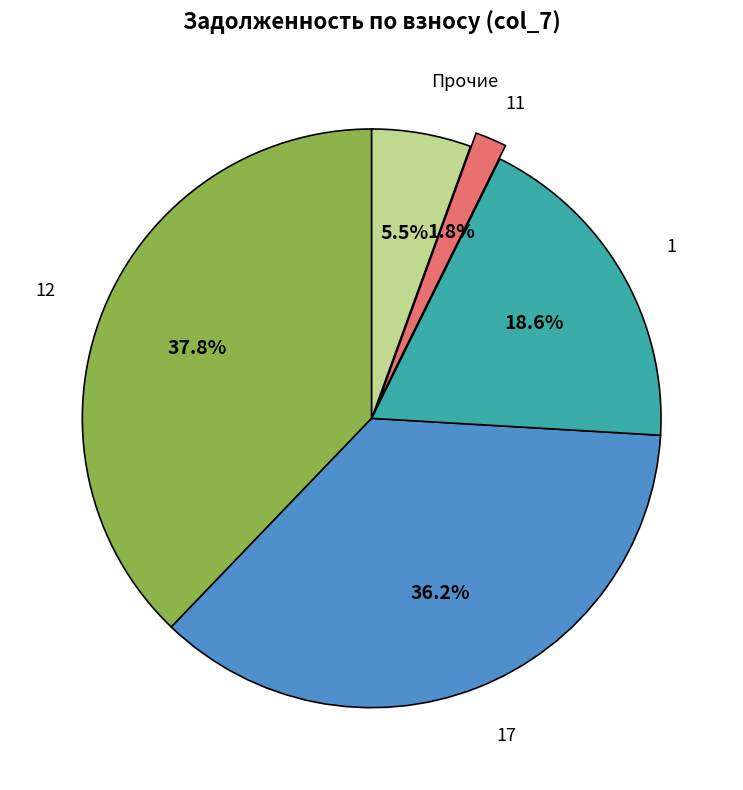

Is there any slice that represents more than half of the pie?

No